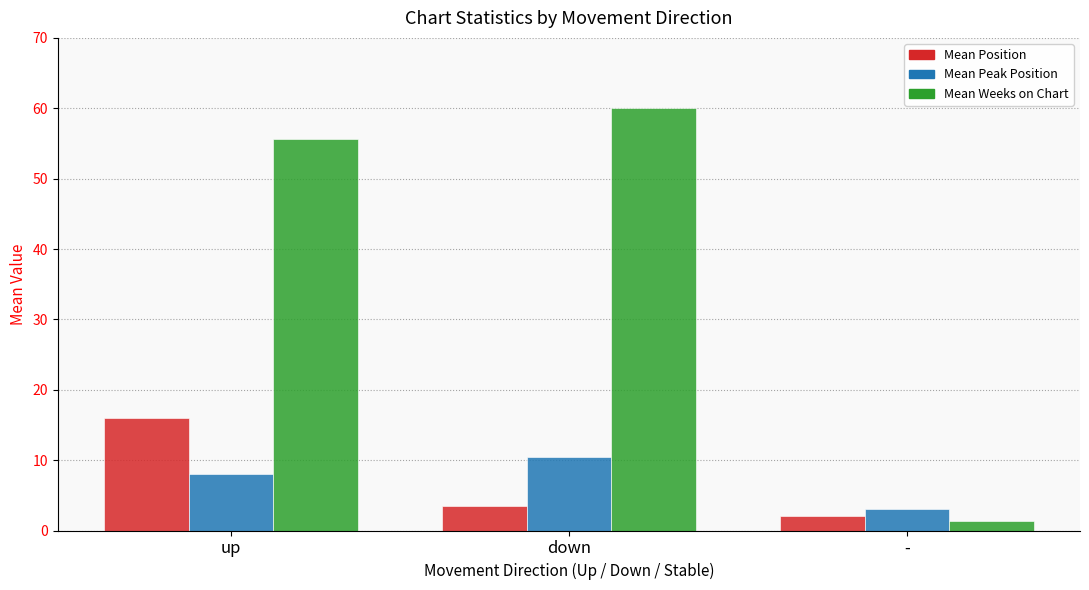

True or false: Mean Peak Position has a value of 5.6 at up.

False